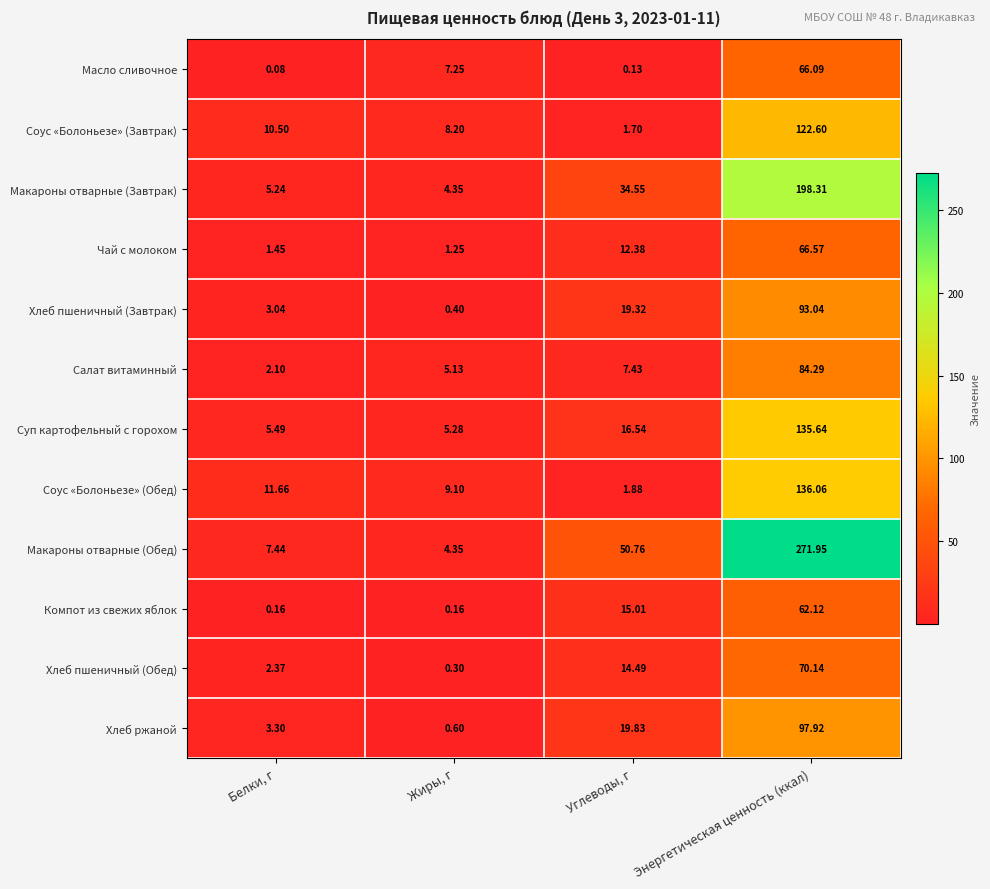

At Энергетическая ценность (ккал), list the series in order from largest to smallest.

Макароны отварные (Обед), Макароны отварные (Завтрак), Соус «Болоньезе» (Обед), Суп картофельный с горохом, Соус «Болоньезе» (Завтрак), Хлеб ржаной, Хлеб пшеничный (Завтрак), Салат витаминный, Хлеб пшеничный (Обед), Чай с молоком, Масло сливочное, Компот из свежих яблок